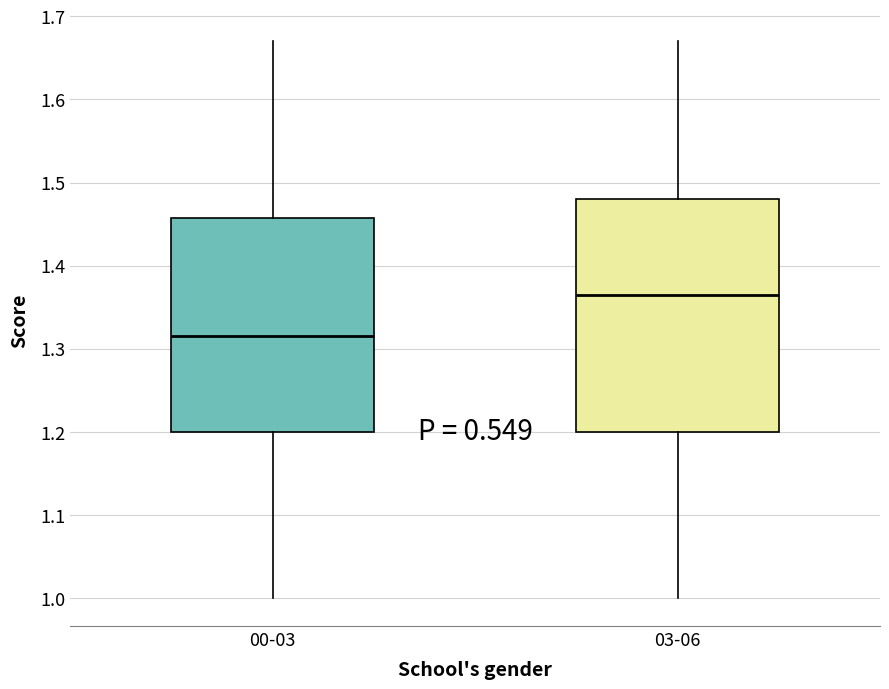

Reading left to right, transcribe this box plot: for each box, give where its median line is, the range the box spans, and where its two whiskers end, as read against the y-axis. The values are not printed on the chart, so give them approximately, as read against the axis.

00-03: median 1.32, box 1.20 to 1.46, whiskers 1.00 to 1.67
03-06: median 1.37, box 1.20 to 1.48, whiskers 1.00 to 1.67